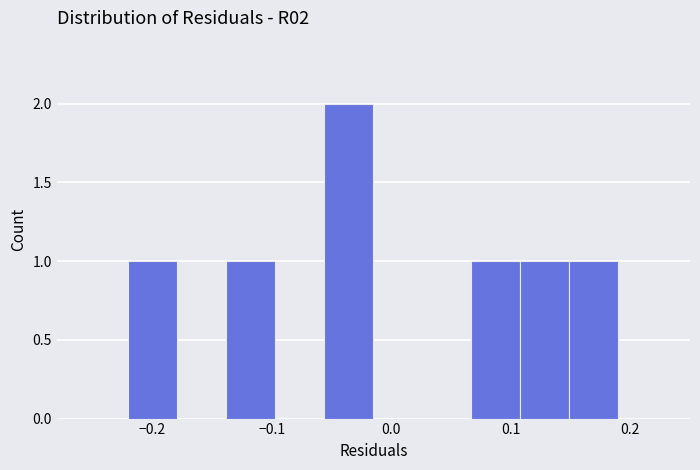

Reading left to right, transcribe this chart: for each bar, give the range it covers on the x-axis and its height. Neither the bar edges nor the heights are printed on the chart, so give them approximately, as read against the axes.

-0.220 to -0.179: 1
-0.179 to -0.138: 0
-0.138 to -0.097: 1
-0.097 to -0.056: 0
-0.056 to -0.015: 2
-0.015 to 0.026: 0
0.026 to 0.067: 0
0.067 to 0.108: 1
0.108 to 0.149: 1
0.149 to 0.190: 1